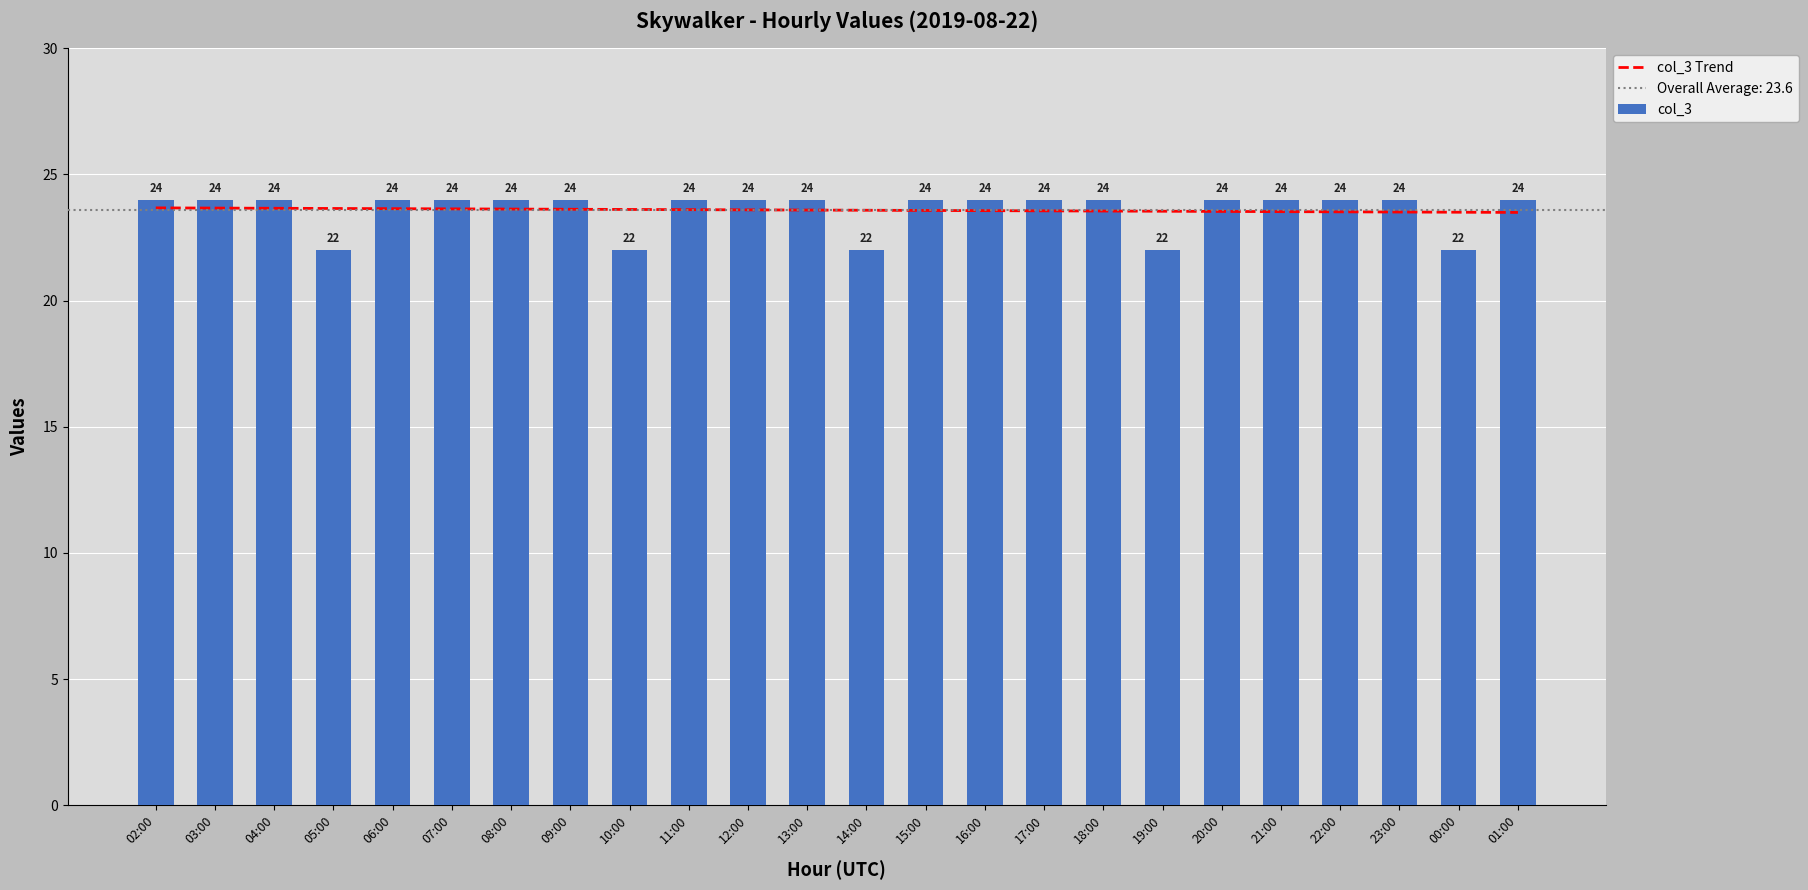

What is the smallest value displayed?

22